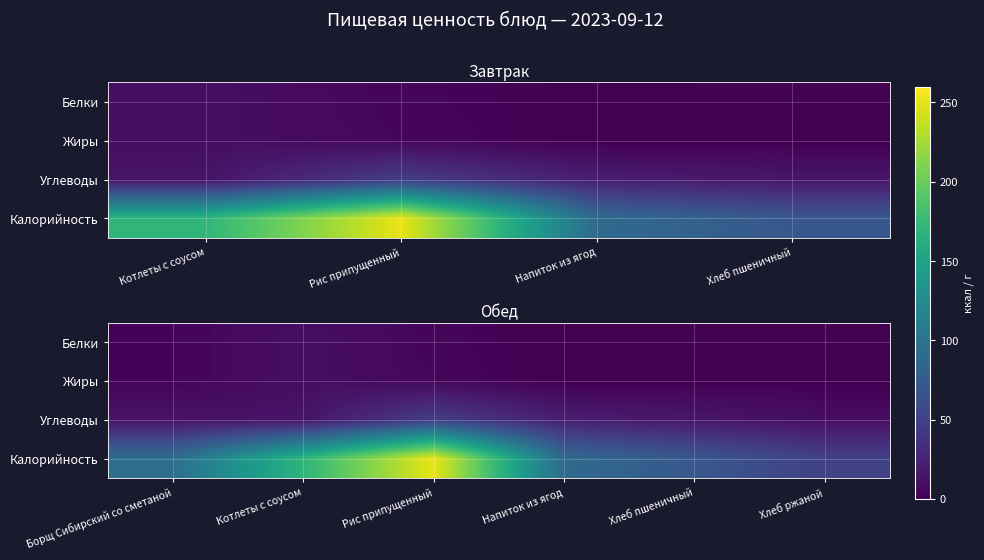

The Калорийность series shows 385 at Рис припущенный. True or false?

False